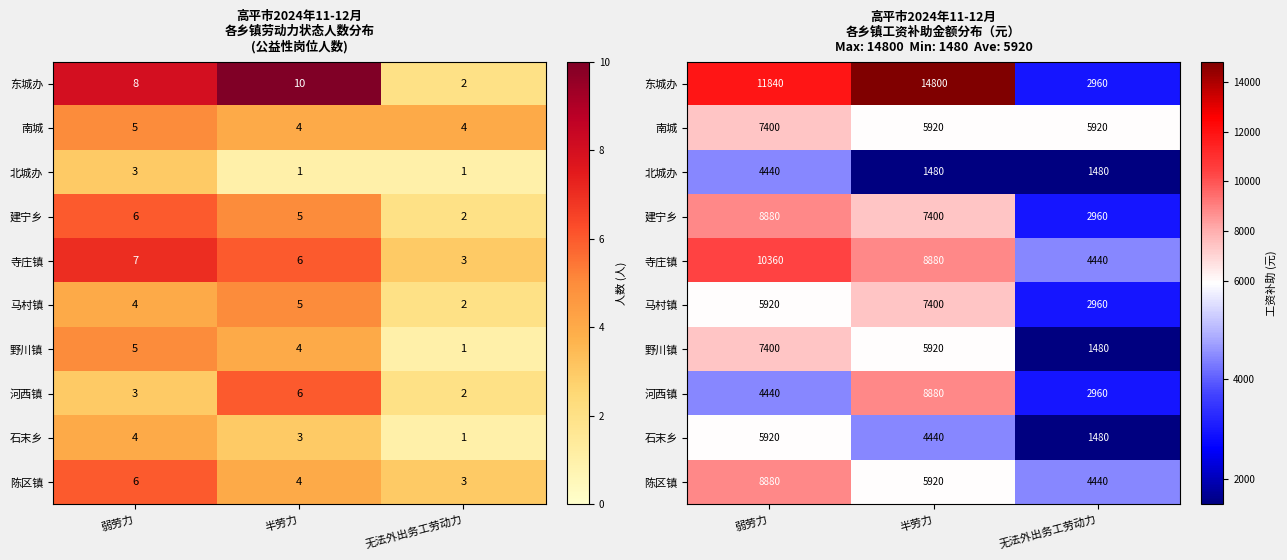

What is the total value across all series at 半劳力?

71040